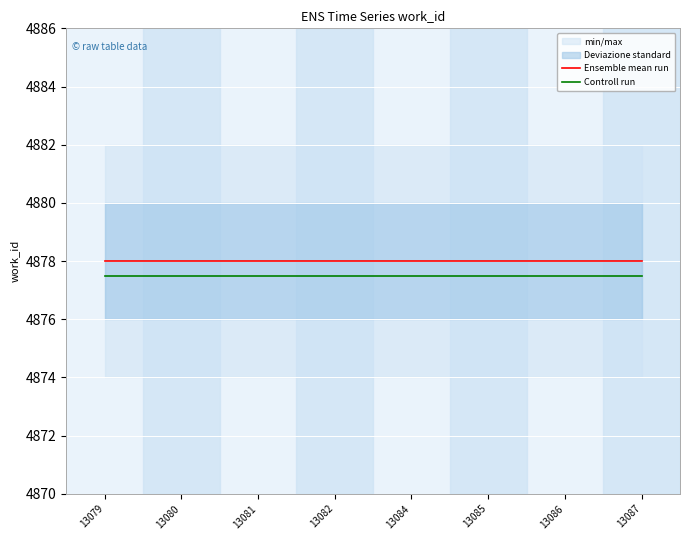

True or false: Controll run and Ensemble mean run intersect in this chart.

False